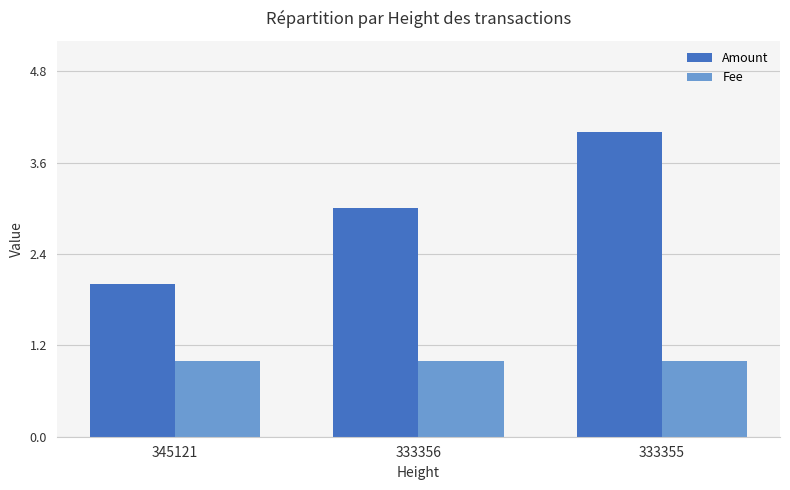

At which category is the sum across all series the highest?

333355